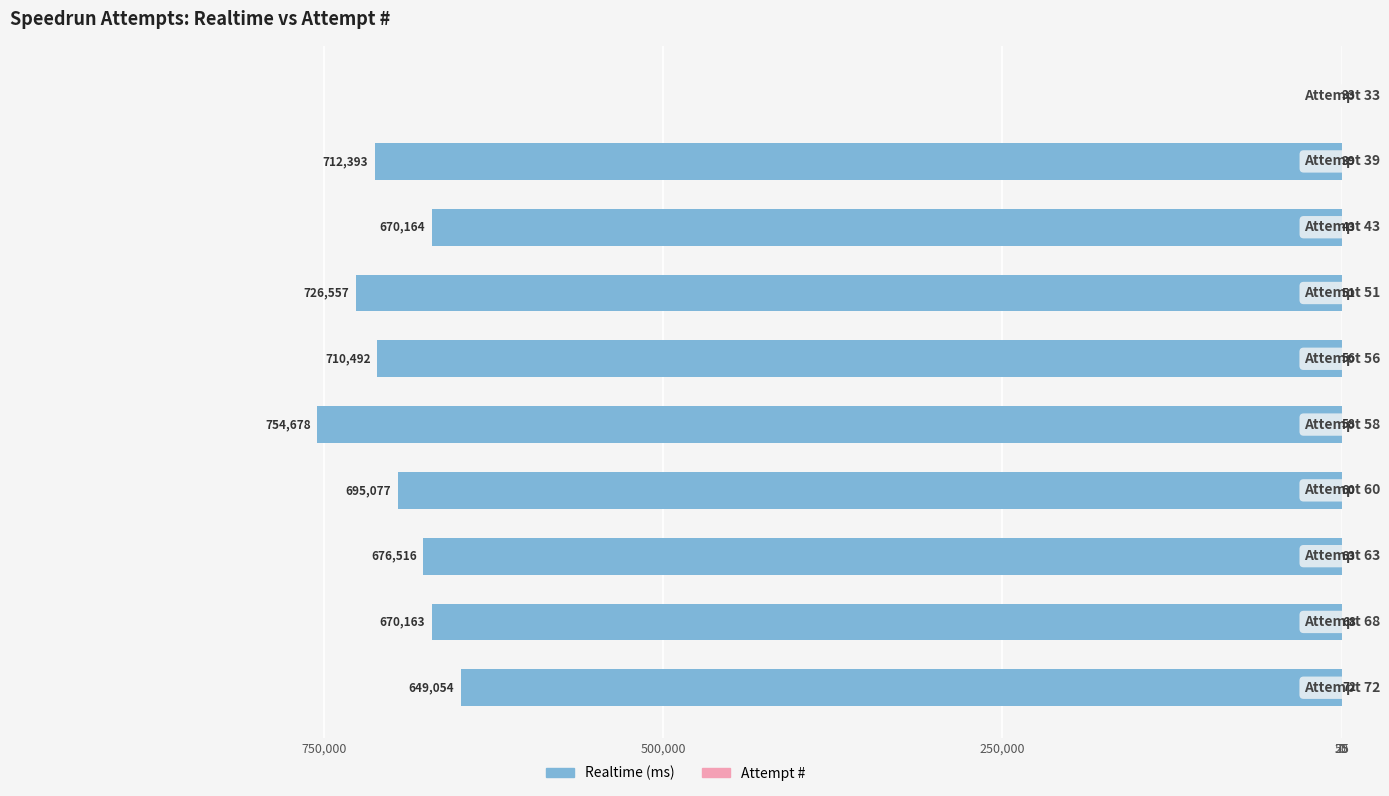

The Realtime (ms) series shows -196117 at 75. True or false?

False